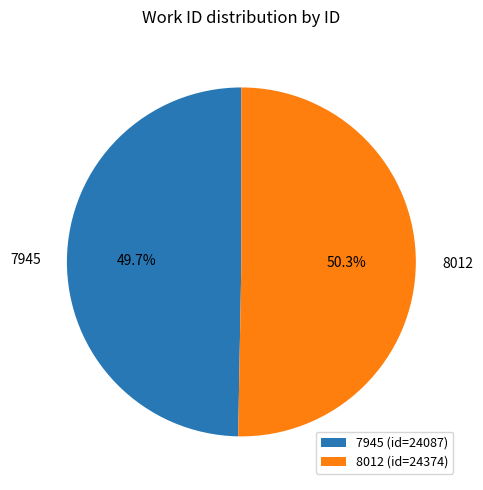

Count the number of slices in the pie.

2